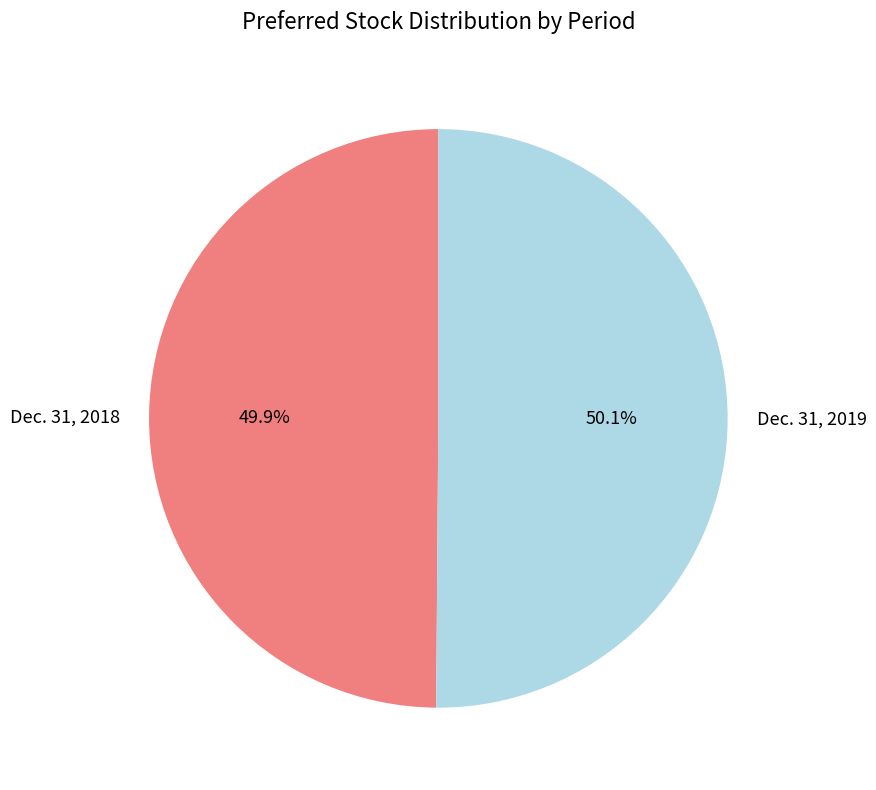

To the nearest percent, what is the average slice percentage?

50%